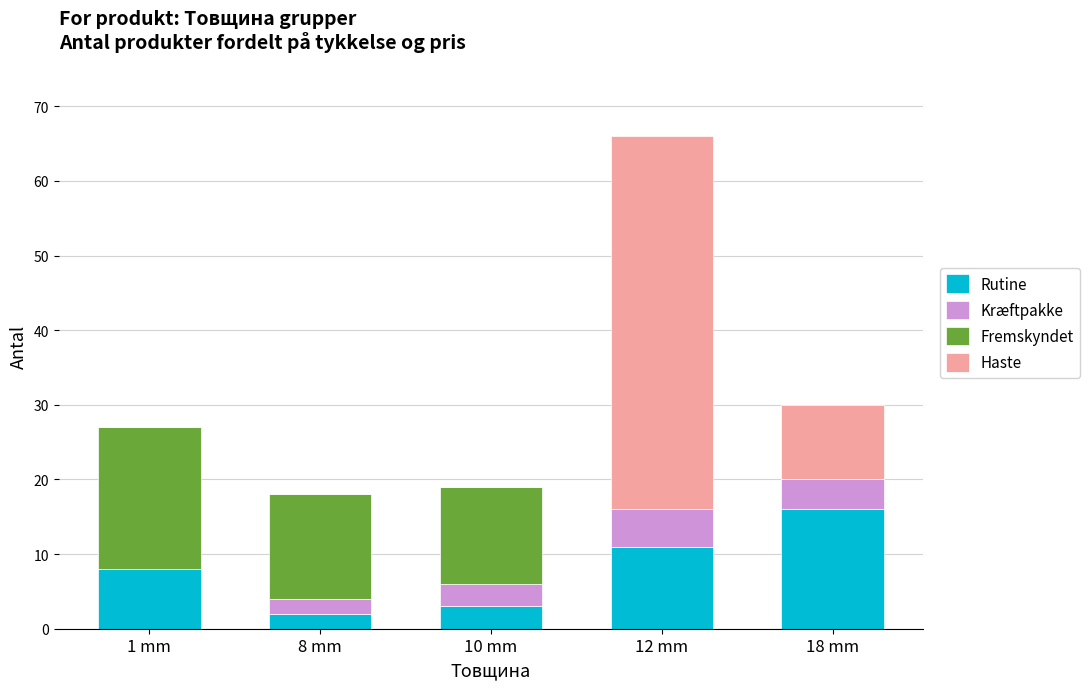

What is the total value across all series at 1 mm?

27